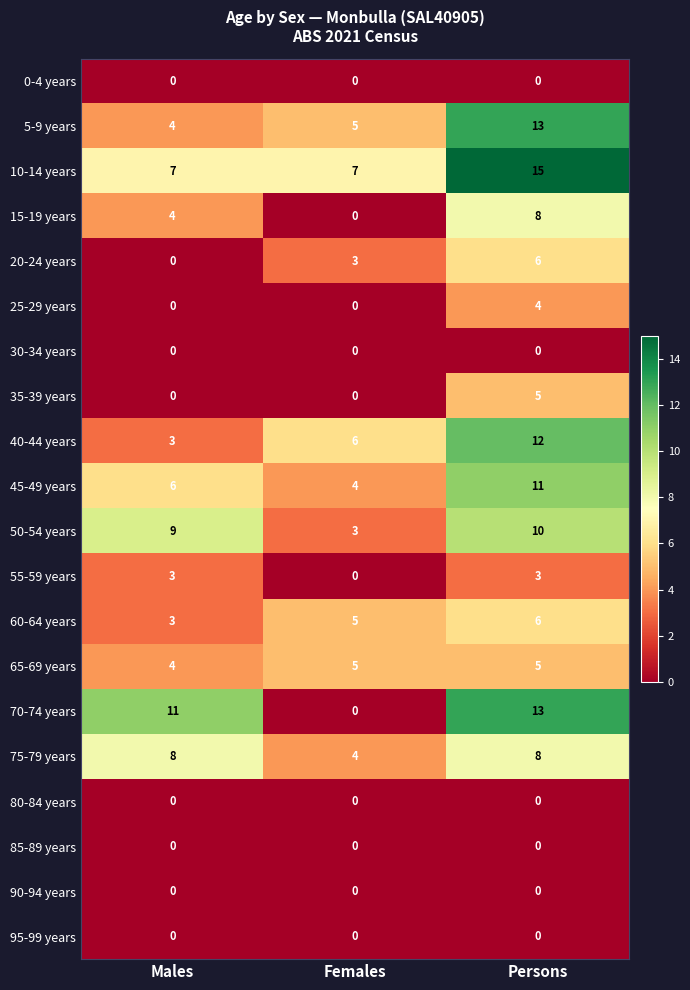

Rank the categories by 70-74 years value from lowest to highest.

Females, Males, Persons